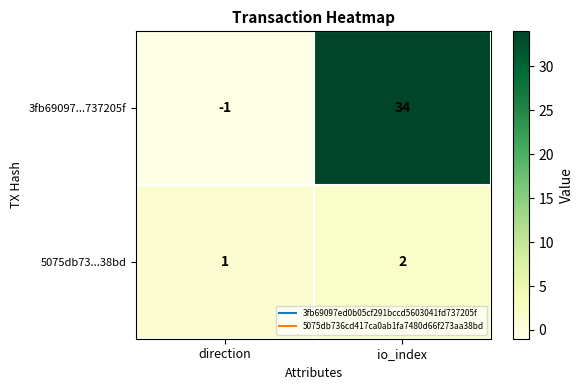

Reading left to right, what are all the values shown in this chart?

3fb69097...737205f: -1	34
5075db73...38bd: 1	2